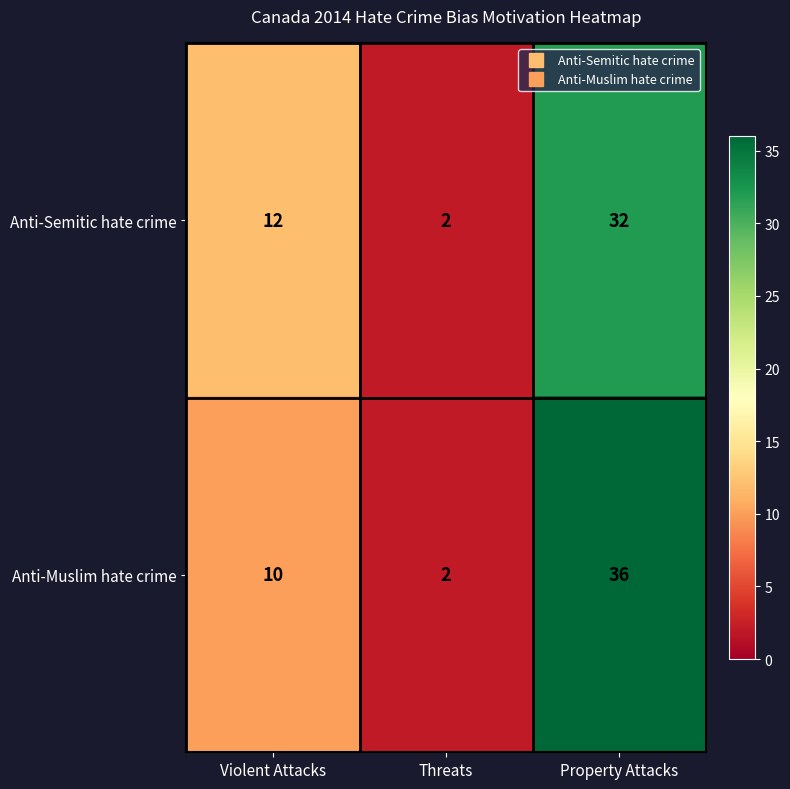

List the series in order of their overall mean, highest first.

Anti-Muslim hate crime, Anti-Semitic hate crime